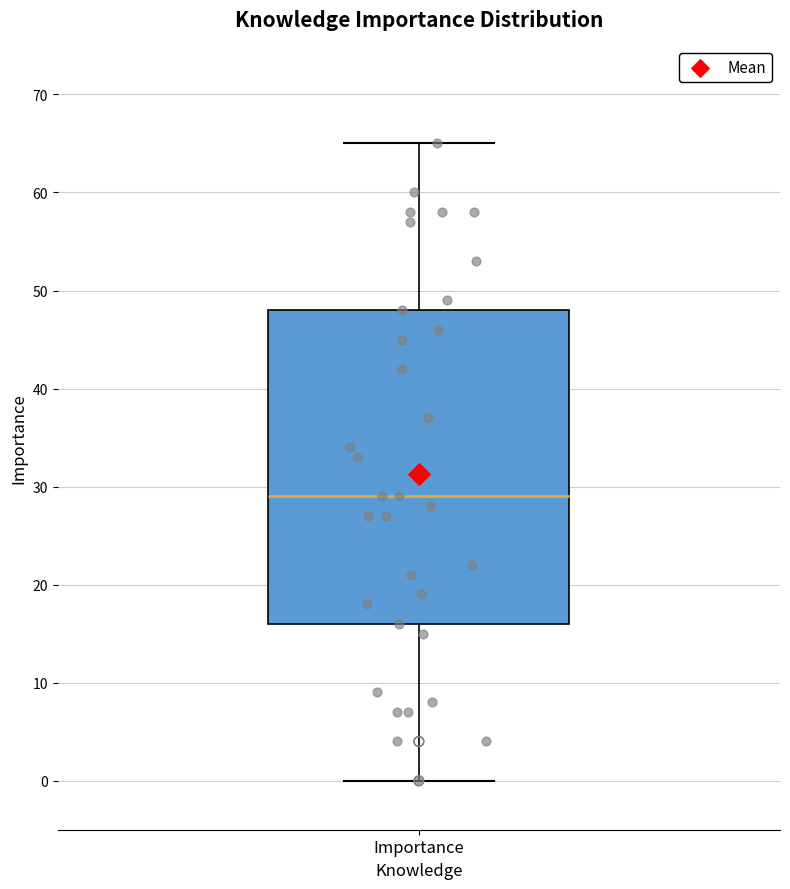

Read this box plot against the y-axis: the position of the median line, the range covered by the box, and the ends of both whiskers. The values are not printed on the chart, so give them approximately, as read against the axis.

median 29, box 16 to 48, whiskers 0 to 65